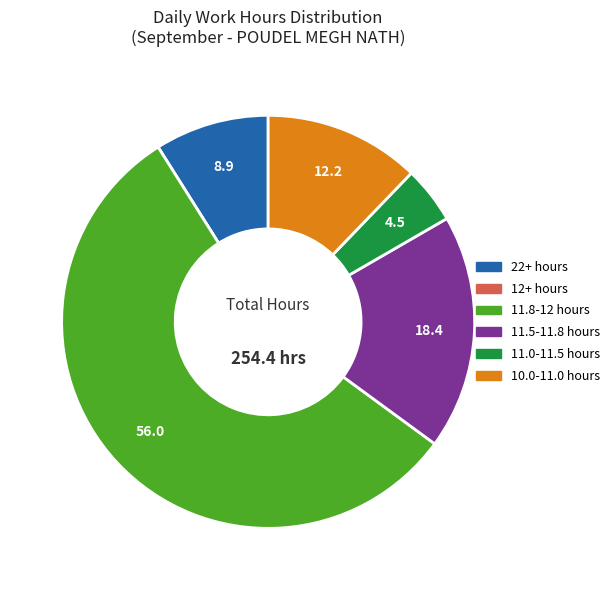

Is there a majority slice in this chart?

Yes